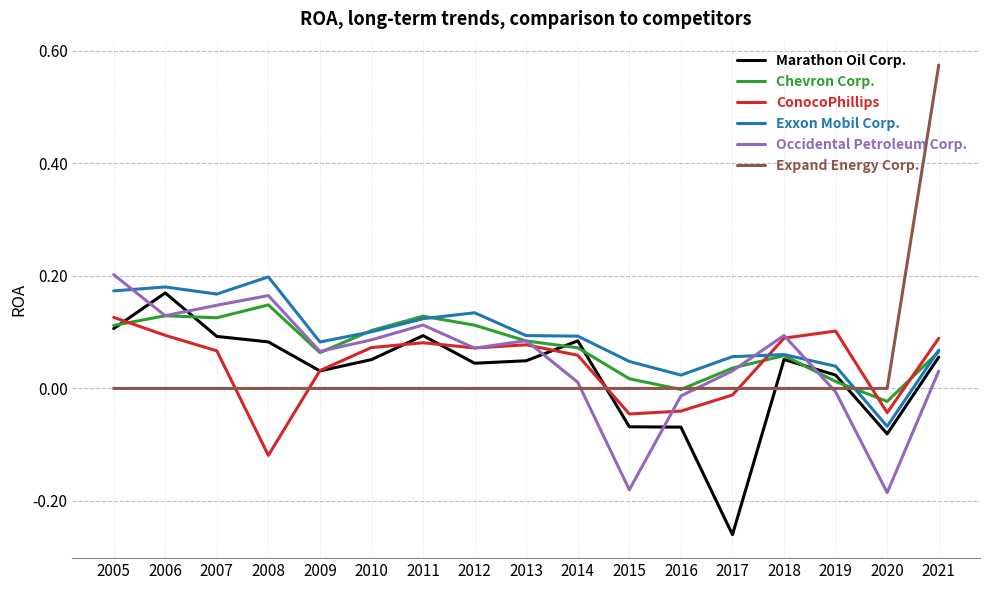

Is the value of Chevron Corp. at 2020 greater than the value of Exxon Mobil Corp. at 2016?

No